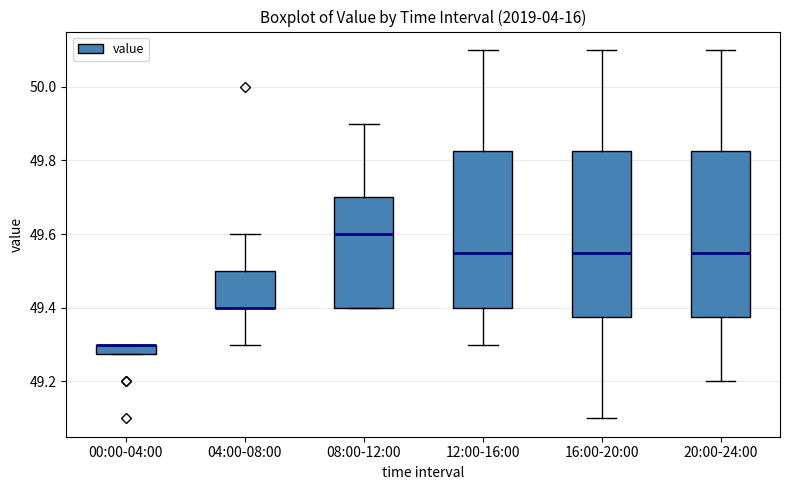

Where is the upper edge of the box for 20:00-24:00 on the y-axis? The values are not printed on the chart, so give them approximately, as read against the axis.

49.82